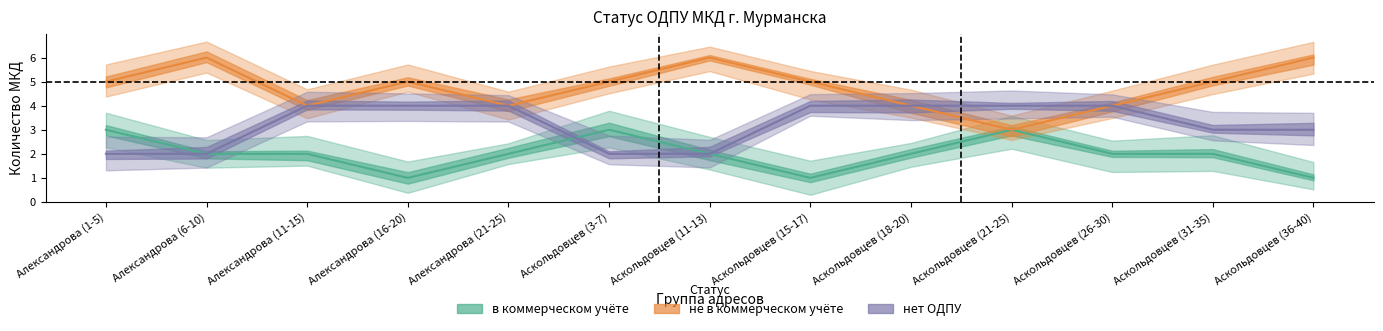

Read the не в коммерческом учёте value at Александрова (11-15).

4